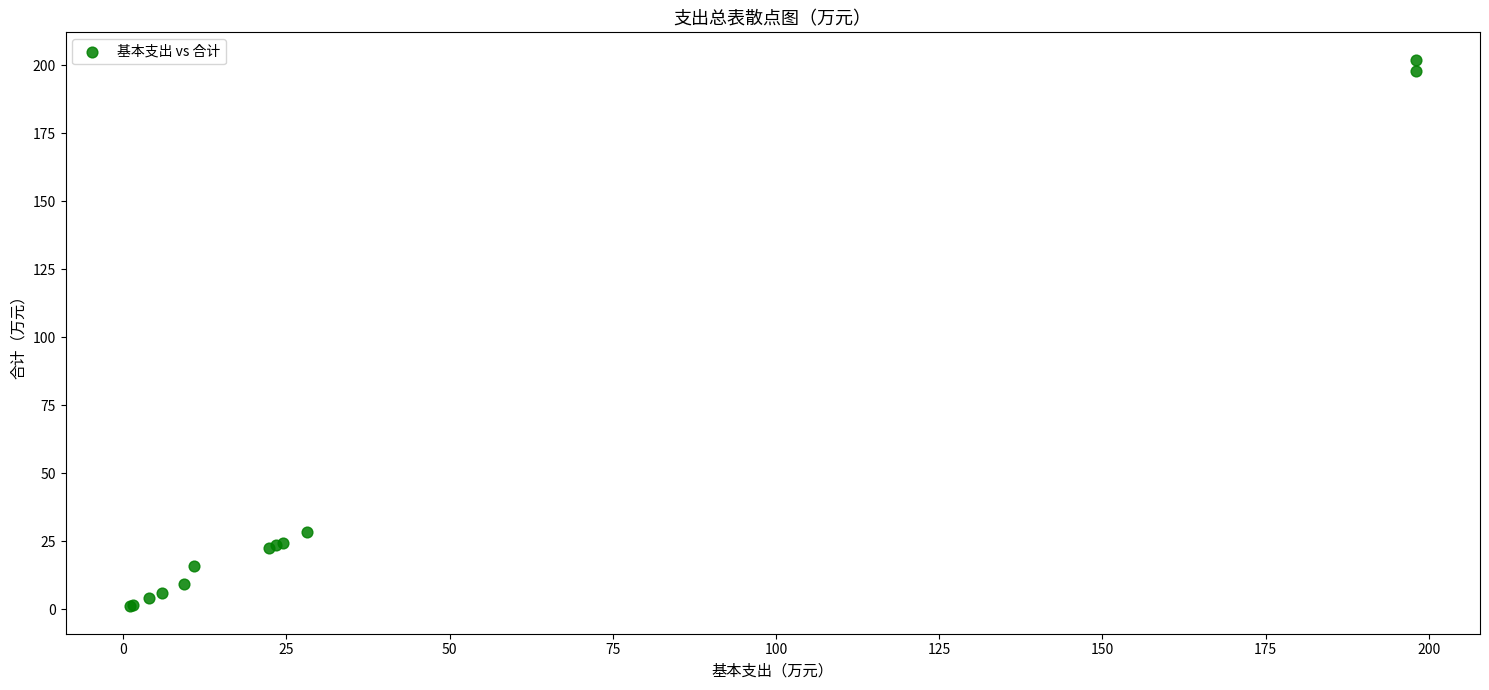

What Y value in the scatter plot is closest to 101?

28.2